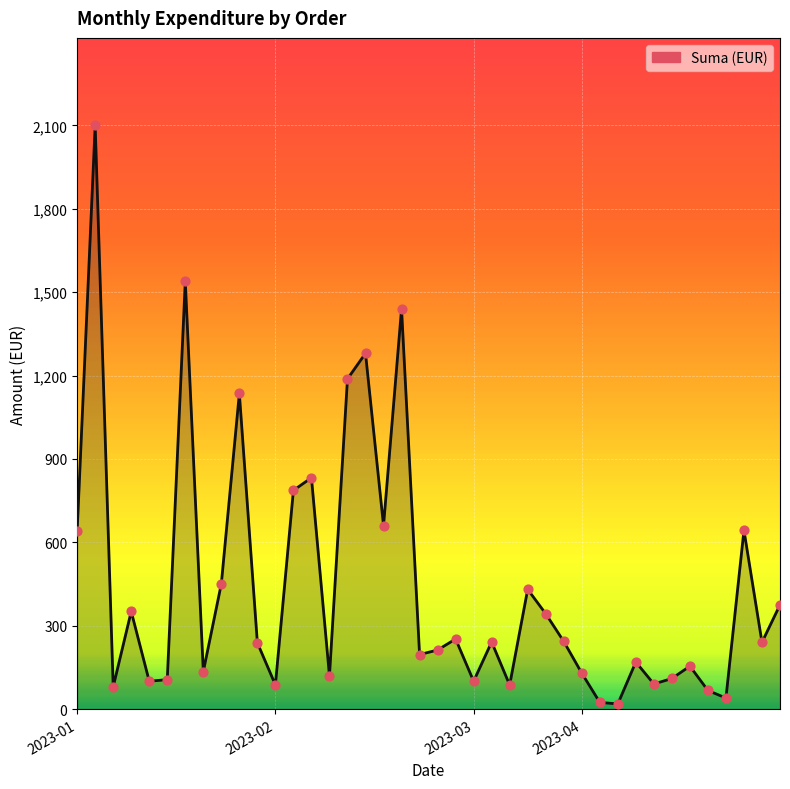

What is the greatest value displayed?

2100.0